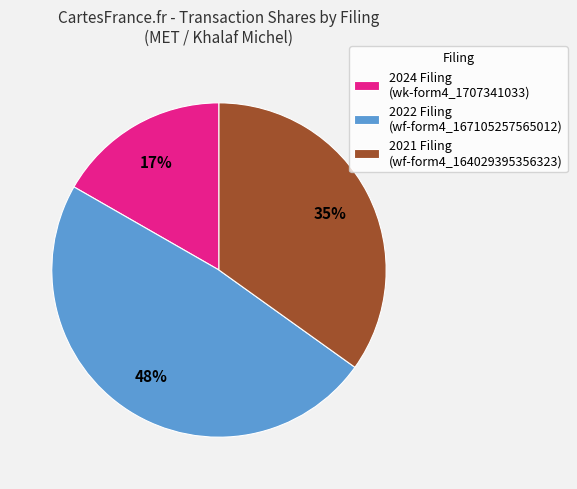

True or false: 2024 Filing (wk-form4_1707341033) accounts for 17% of the total.

True